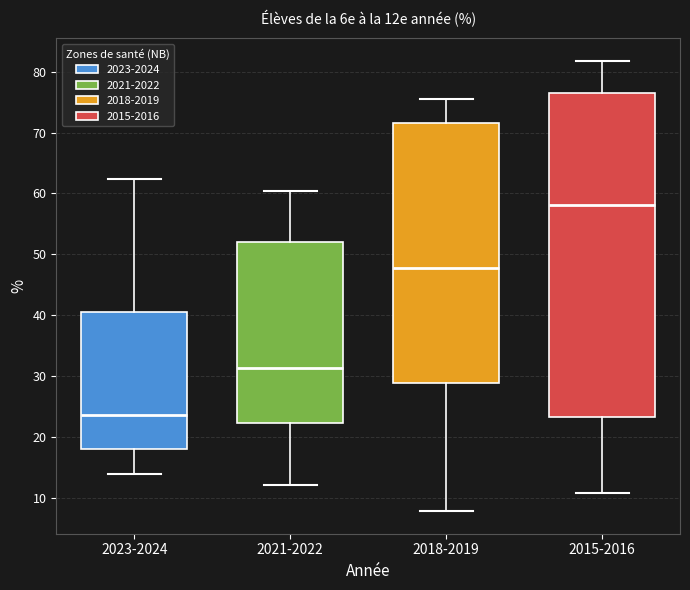

Reading left to right, read every box against the y-axis: the position of its median line, the range the box covers, and the ends of its whiskers. The values are not printed on the chart, so give them approximately, as read against the axis.

2023-2024: median 24, box 18 to 41, whiskers 14 to 62
2021-2022: median 31, box 22 to 52, whiskers 12 to 60
2018-2019: median 48, box 29 to 72, whiskers 8 to 76
2015-2016: median 58, box 23 to 76, whiskers 11 to 82